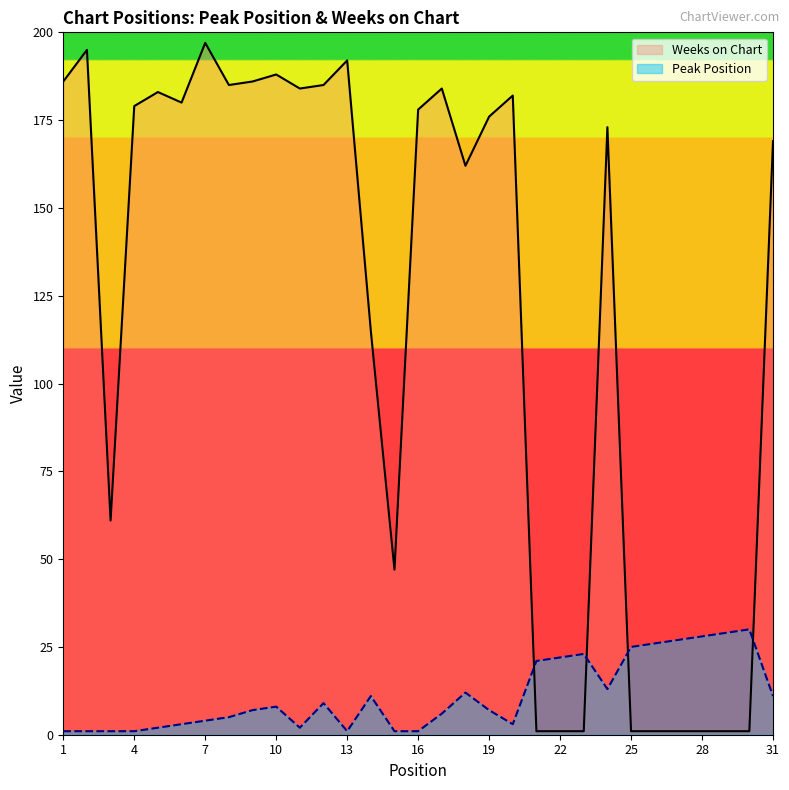

Which series has the largest total across all categories?

Weeks on Chart